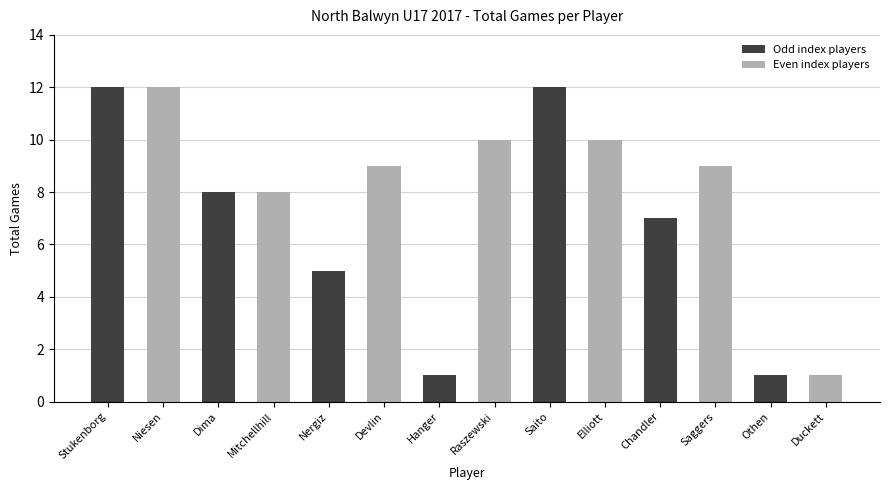

At which label does the data first exceed 9?

Stukenborg